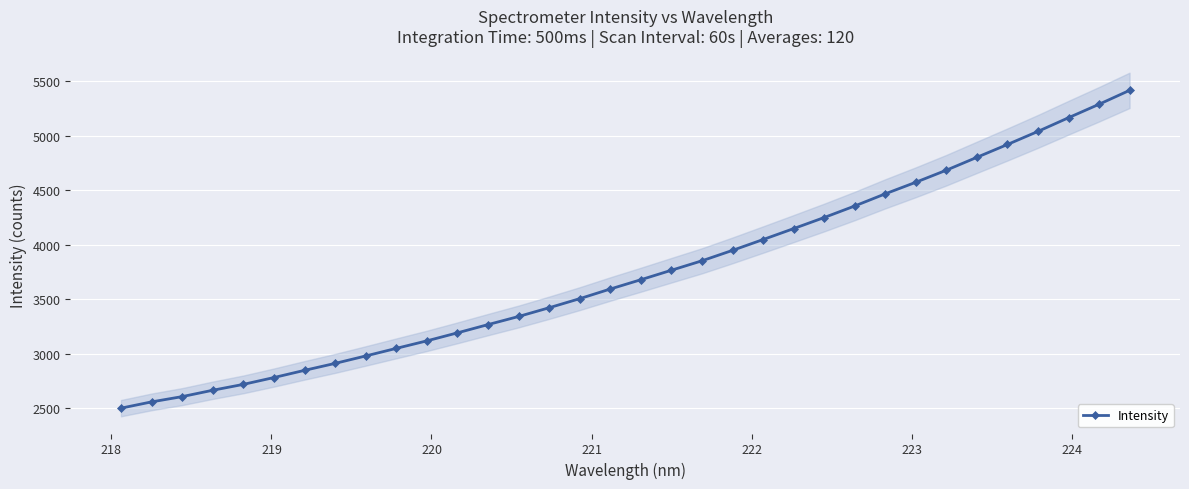

What is the maximum value for Intensity?

5418.4